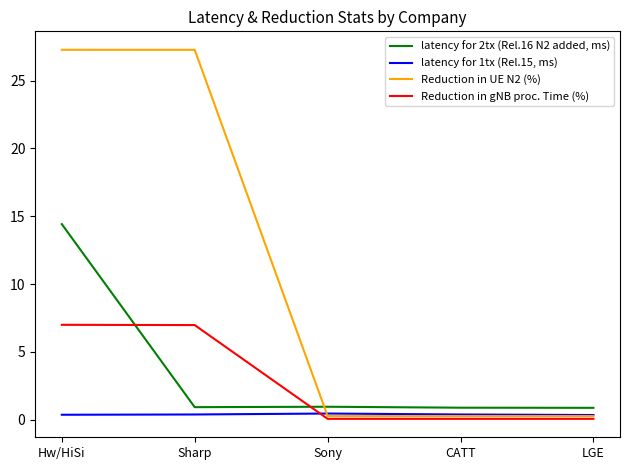

At Hw/HiSi, list the series in order from smallest to largest.

latency for 1tx (Rel.15, ms), Reduction in gNB proc. Time (%), latency for 2tx (Rel.16 N2 added, ms), Reduction in UE N2 (%)